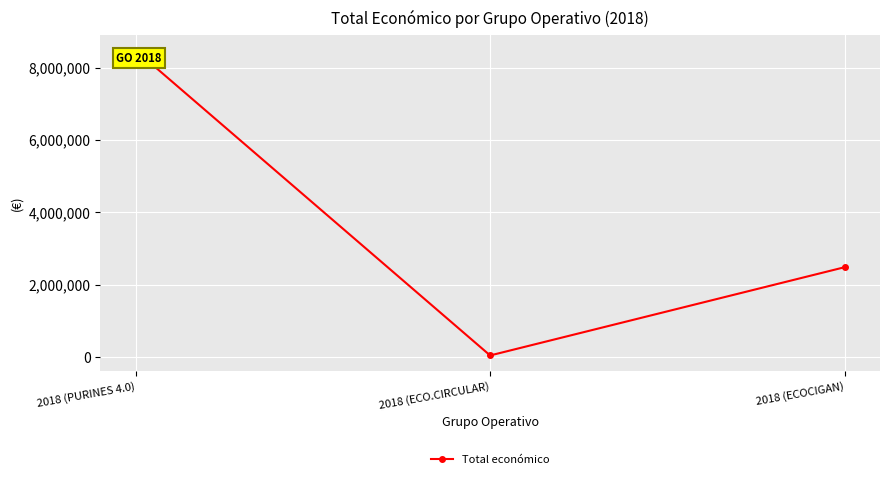

What is the difference between the values at 2018 (PURINES 4.0) and 2018 (ECOCIGAN)?

6001285